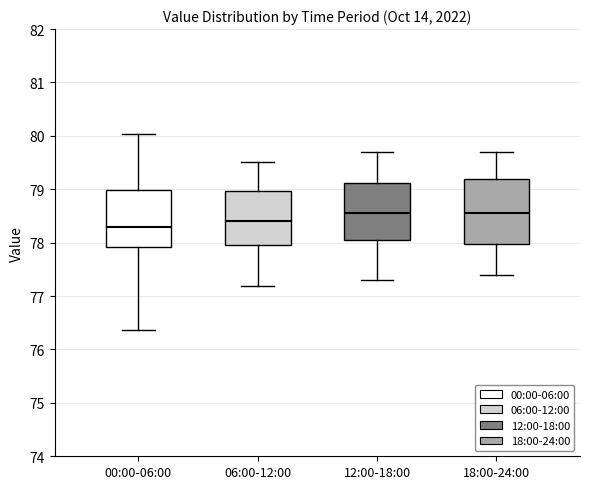

Reading left to right, transcribe this box plot: for each box, give where its median line is, the range the box spans, and where its two whiskers end, as read against the y-axis. The values are not printed on the chart, so give them approximately, as read against the axis.

00:00-06:00: median 78.3, box 77.9 to 79.0, whiskers 76.4 to 80.0
06:00-12:00: median 78.4, box 78.0 to 79.0, whiskers 77.2 to 79.5
12:00-18:00: median 78.6, box 78.1 to 79.1, whiskers 77.3 to 79.7
18:00-24:00: median 78.6, box 78.0 to 79.2, whiskers 77.4 to 79.7